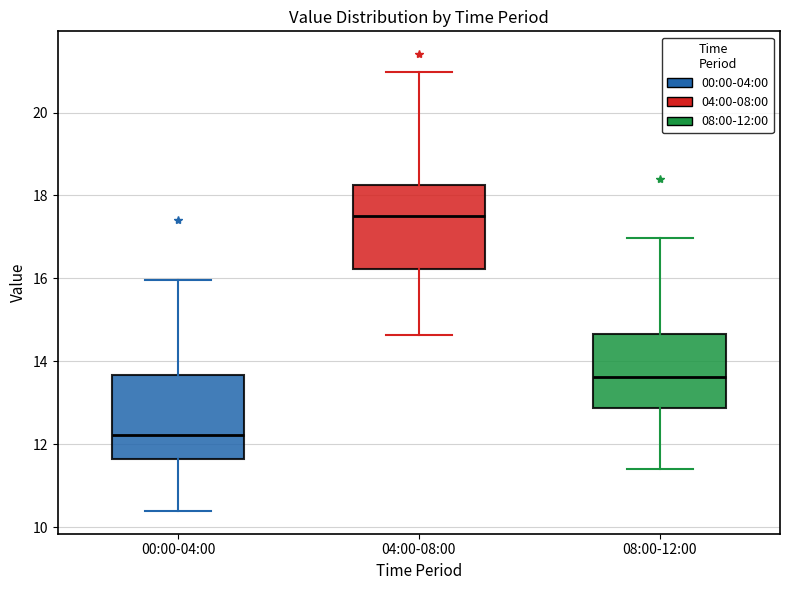

Reading left to right, transcribe this box plot: for each box, give where its median line is, the range the box spans, and where its two whiskers end, as read against the y-axis. The values are not printed on the chart, so give them approximately, as read against the axis.

00:00-04:00: median 12.2, box 11.6 to 13.6, whiskers 10.4 to 16.0
04:00-08:00: median 17.4, box 16.2 to 18.2, whiskers 14.6 to 21.0
08:00-12:00: median 13.6, box 12.8 to 14.6, whiskers 11.4 to 17.0